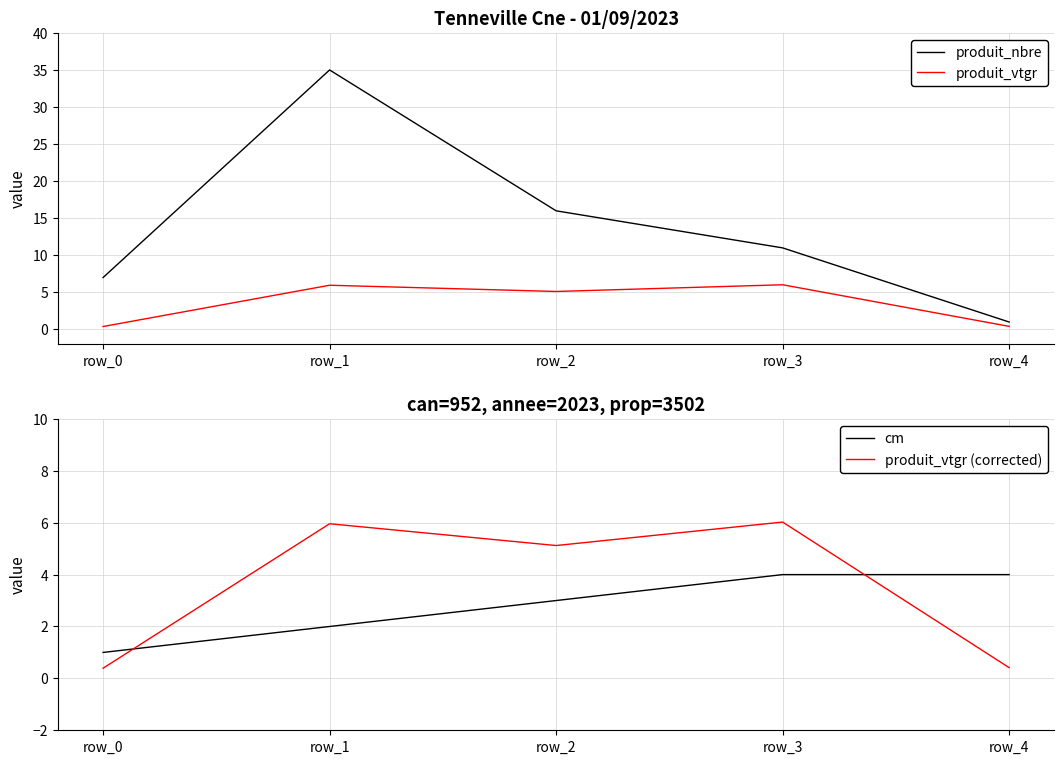

What is the spread (max minus min) of values at row_1?

33.0